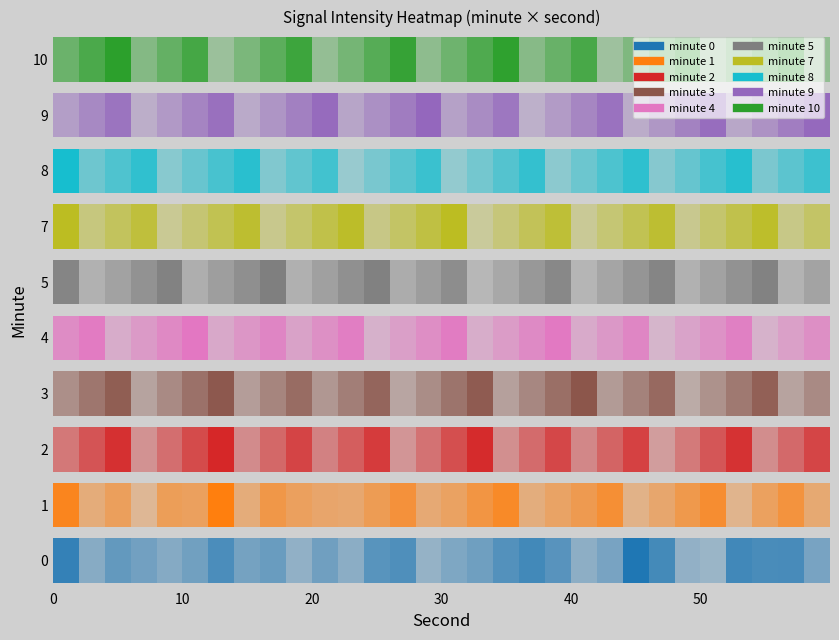

What is the smallest value displayed?

-143.6